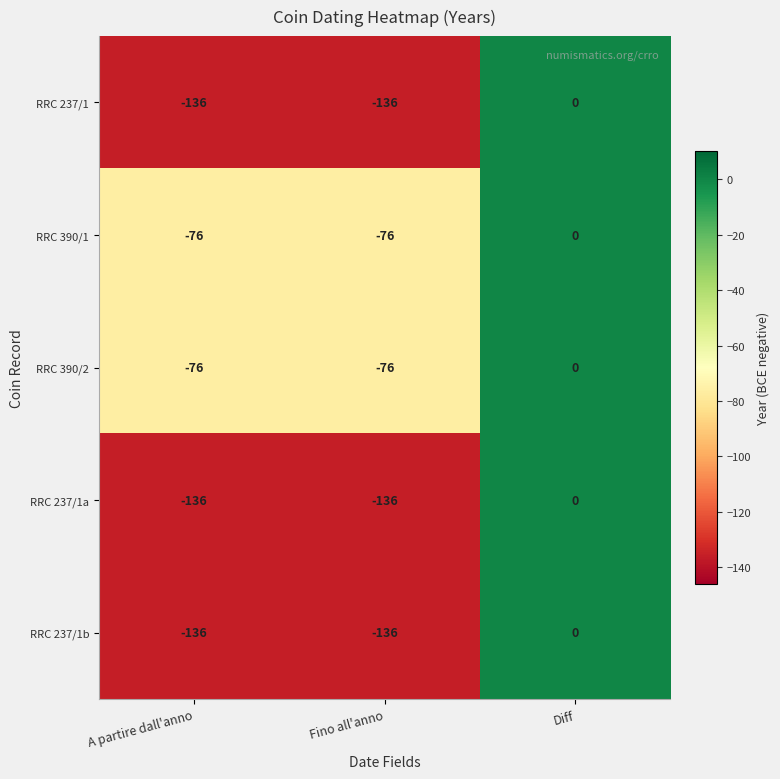

Count the RRC 390/2 values in the range -76 to 0.

3